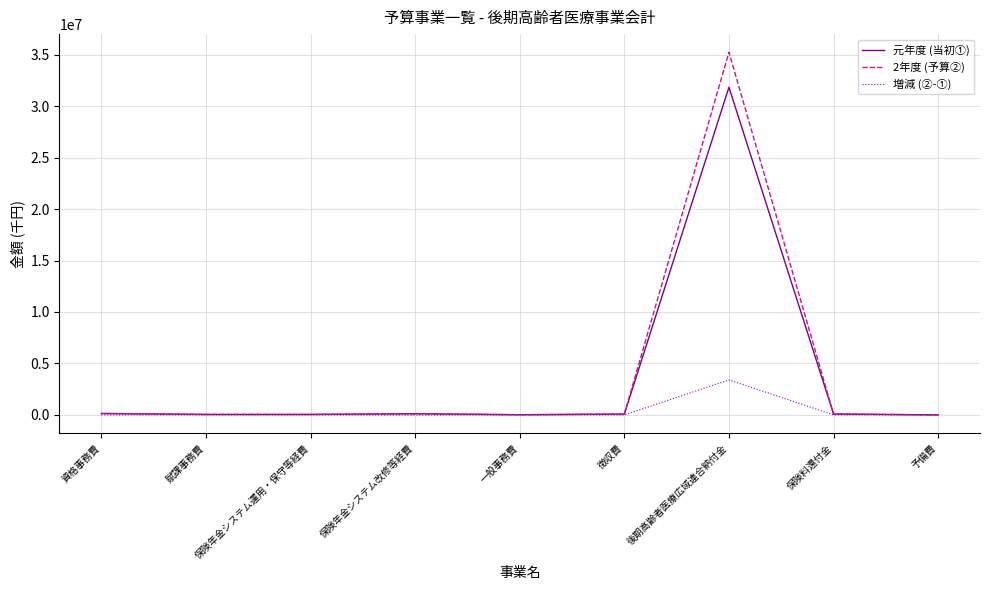

What is the difference between the maximum and second lowest values in the 2年度 (予算②) series?

35222955